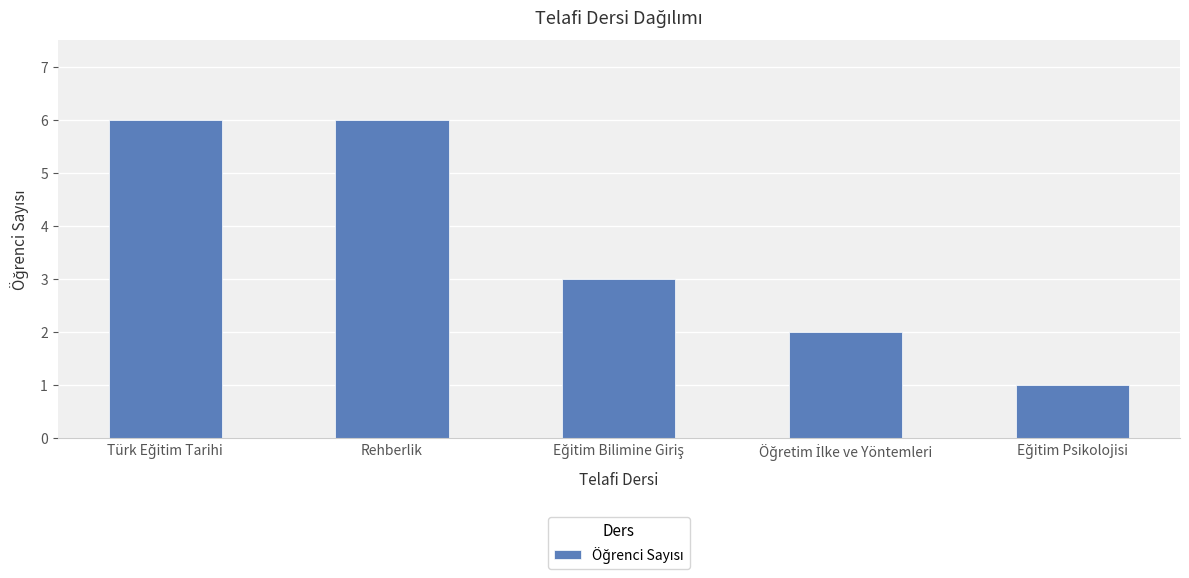

The value at Rehberlik is 3. True or false?

False